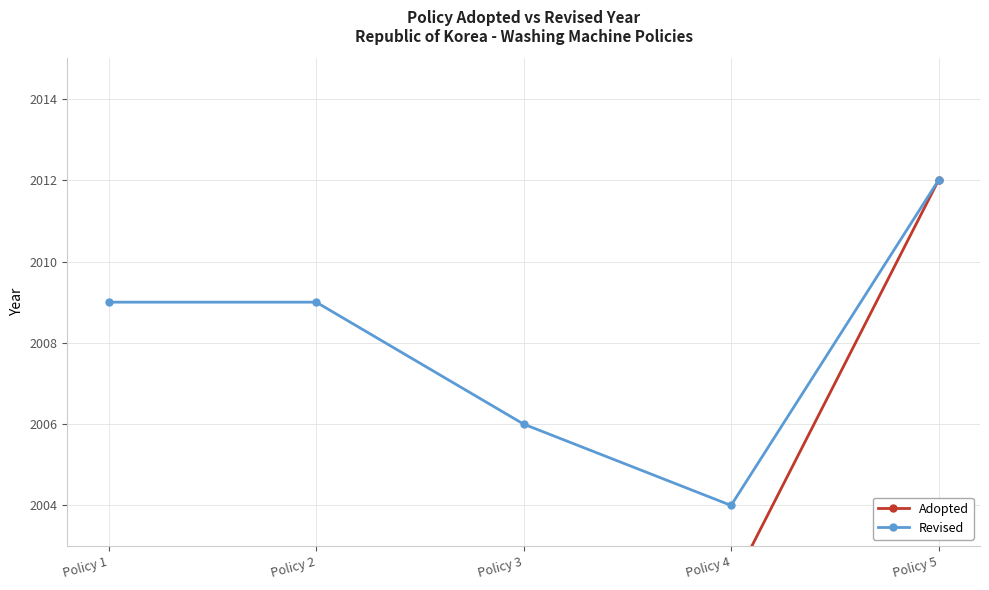

Reading right to left, what are all the values shown in this chart?

Adopted: Policy 5=2012	Policy 4=2002	Policy 3=2002	Policy 2=2000	Policy 1=2000
Revised: Policy 5=2012	Policy 4=2004	Policy 3=2006	Policy 2=2009	Policy 1=2009